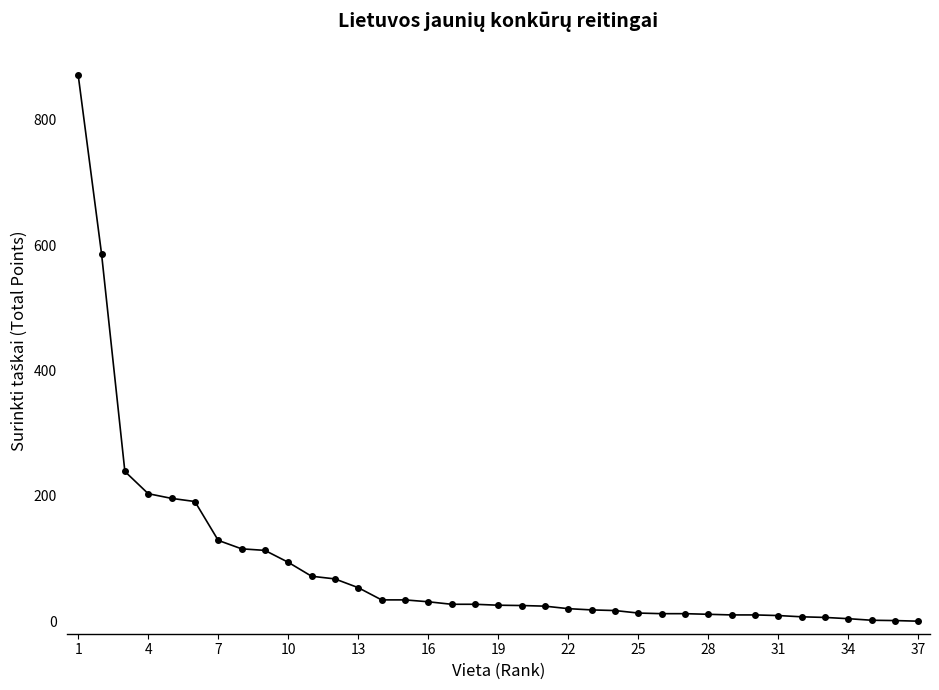

What is the maximum value shown in the chart?

871.5